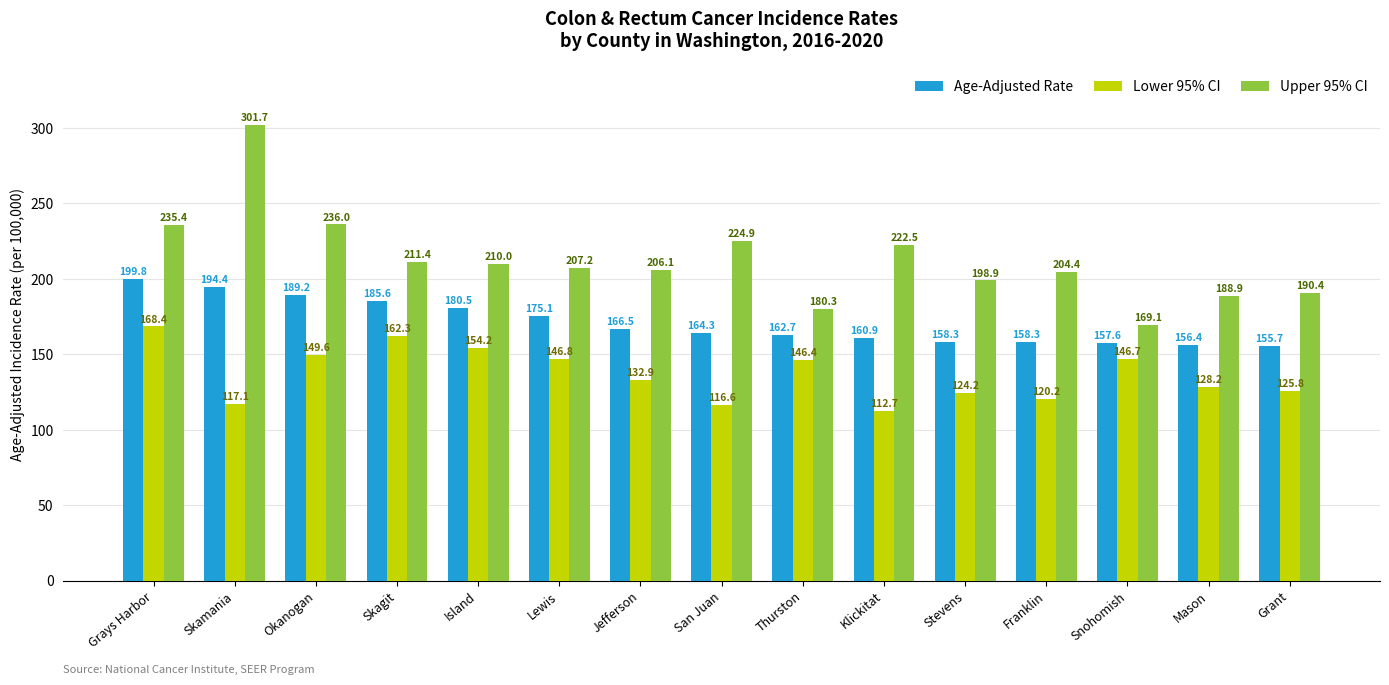

Reading left to right, list all the values displayed in this chart.

Age-Adjusted Rate: 199.8	194.4	189.2	185.6	180.5	175.1	166.5	164.3	162.7	160.9	158.3	158.3	157.6	156.4	155.7
Lower 95% CI: 168.4	117.1	149.6	162.3	154.2	146.8	132.9	116.6	146.4	112.7	124.2	120.2	146.7	128.2	125.8
Upper 95% CI: 235.4	301.7	236.0	211.4	210.0	207.2	206.1	224.9	180.3	222.5	198.9	204.4	169.1	188.9	190.4